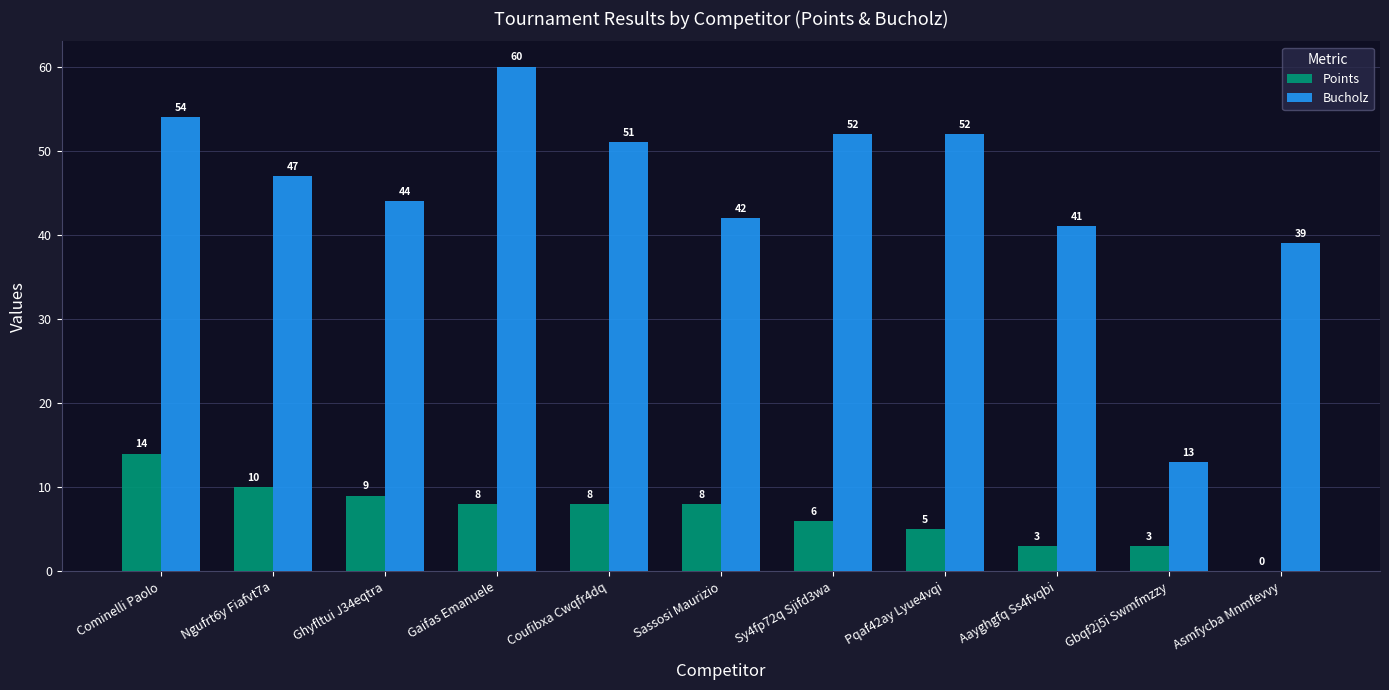

The Bucholz series shows 44 at Ghyfltui J34eqtra. True or false?

True